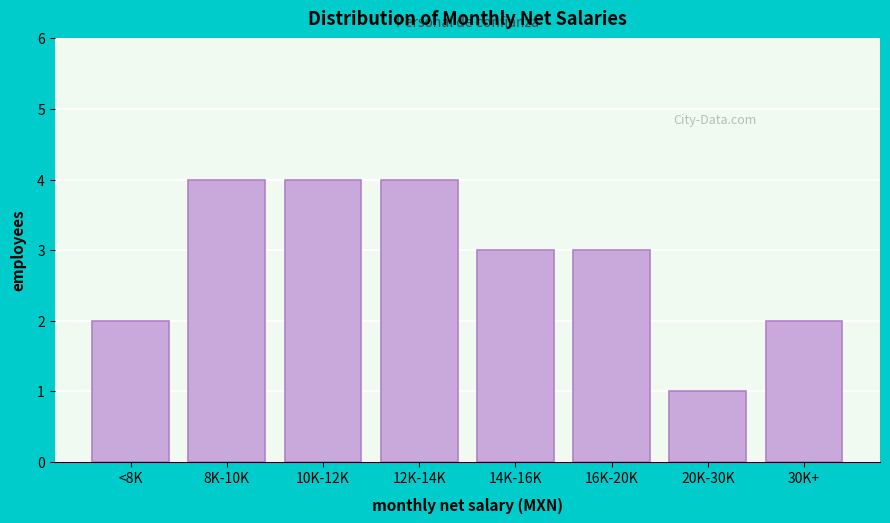

Reading right to left, list all the values displayed in this chart.

2	1	3	3	4	4	4	2